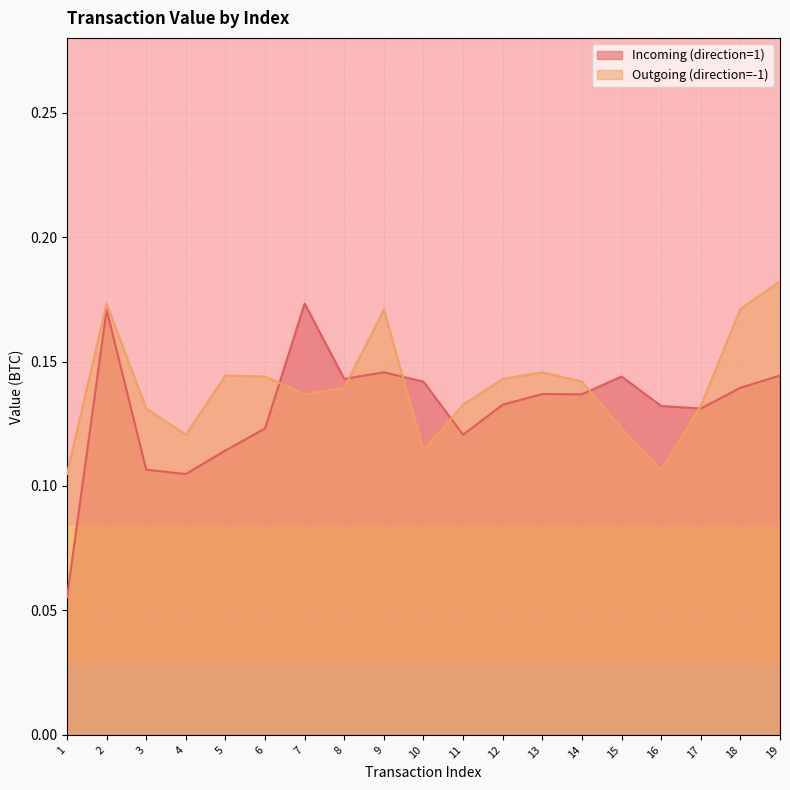

The Outgoing (direction=-1) series shows 0.1 at 5. True or false?

False